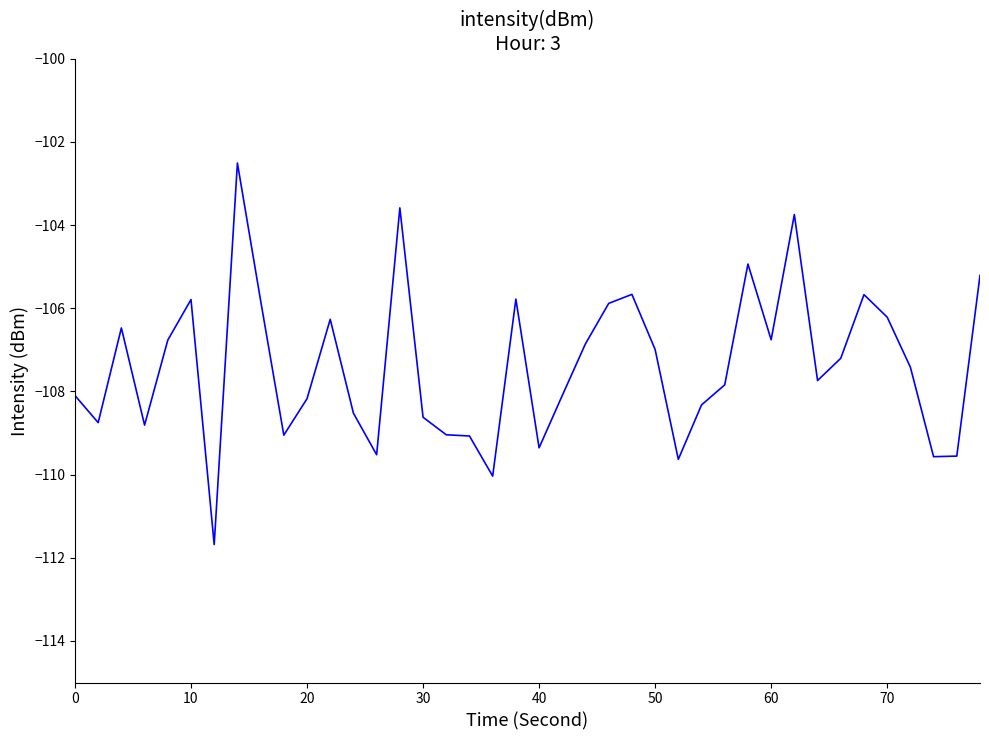

What is the difference between the maximum and minimum values?

9.2